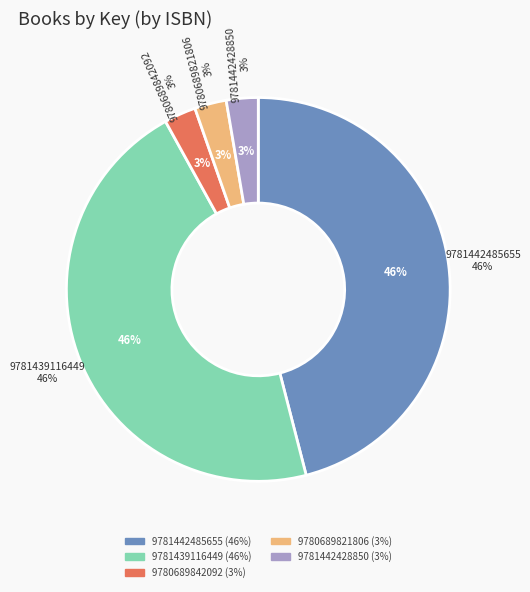

To the nearest percent, what percentage of the pie is 9781442485655?

46%